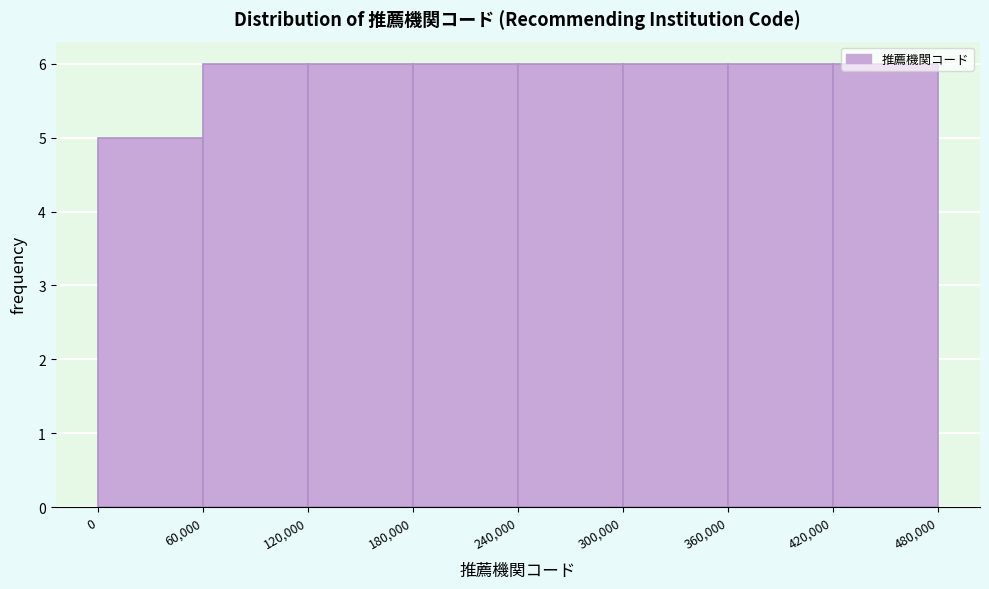

Reading left to right, list every bar in this chart as the range it spans on the x-axis followed by its height. The values are not printed on the chart, so give them approximately, as read against the axis.

0 to 60,000: 5
60,000 to 120,000: 6
120,000 to 180,000: 6
180,000 to 240,000: 6
240,000 to 300,000: 6
300,000 to 360,000: 6
360,000 to 420,000: 6
420,000 to 480,000: 6